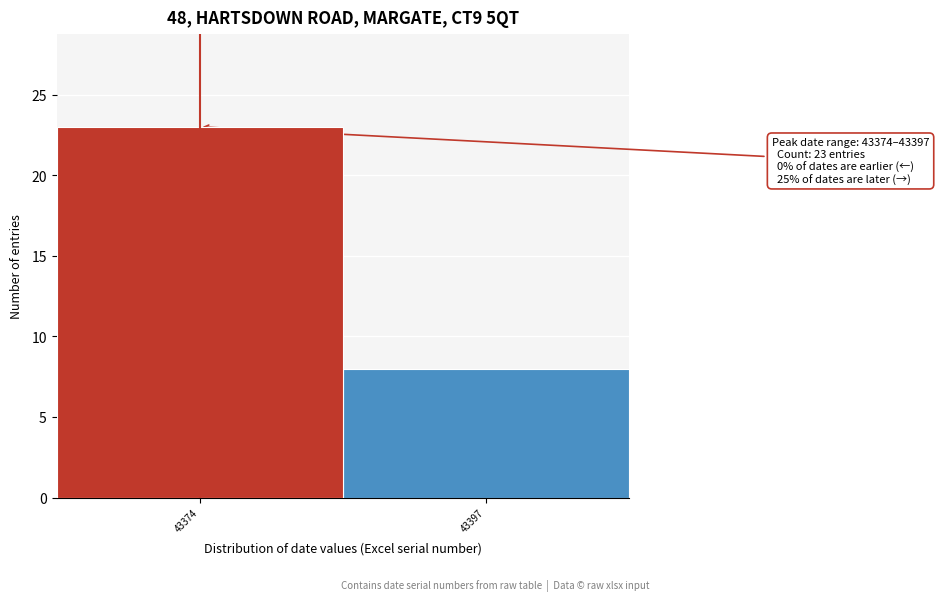

Reading left to right, extract all data points from this chart.

43374=23	43397=8